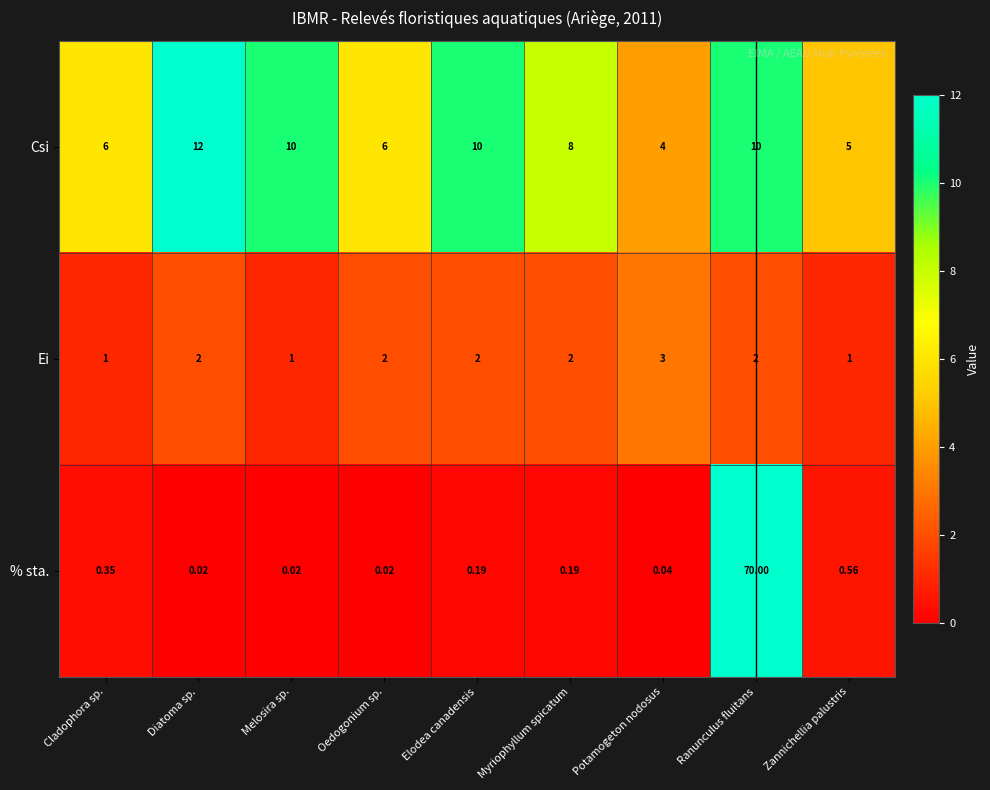

Is the value of Ei at Diatoma sp. greater than the value of % sta. at Zannichellia palustris?

Yes